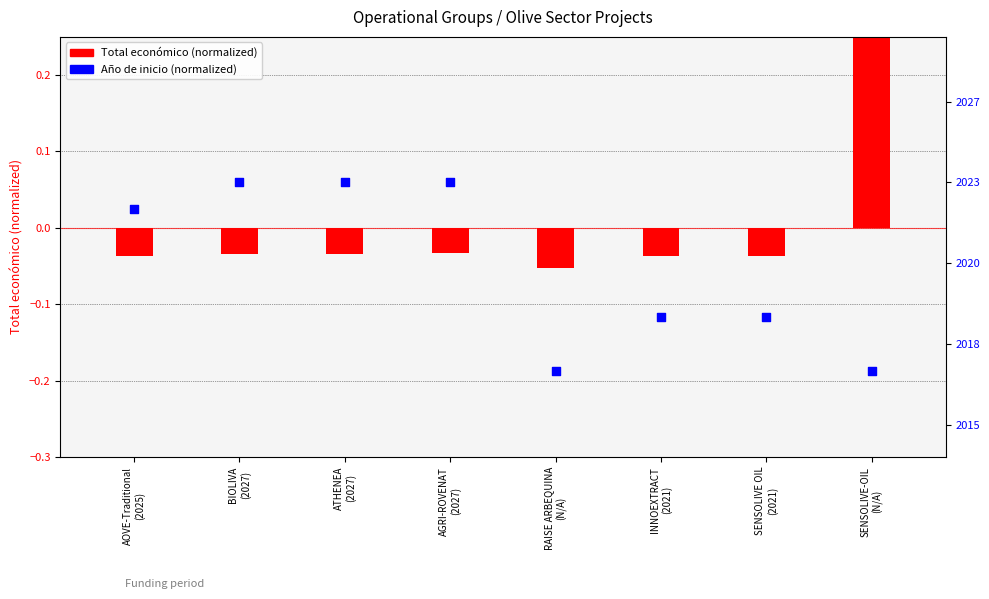

What are all the series names shown in the legend?

Total económico, Año de inicio